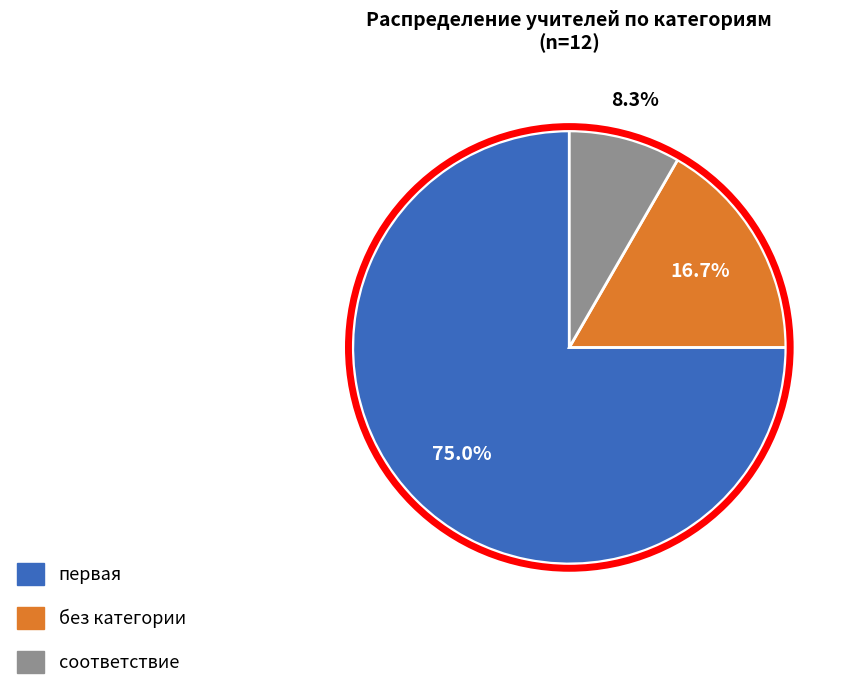

What is the smallest slice in the pie chart?

соответствие